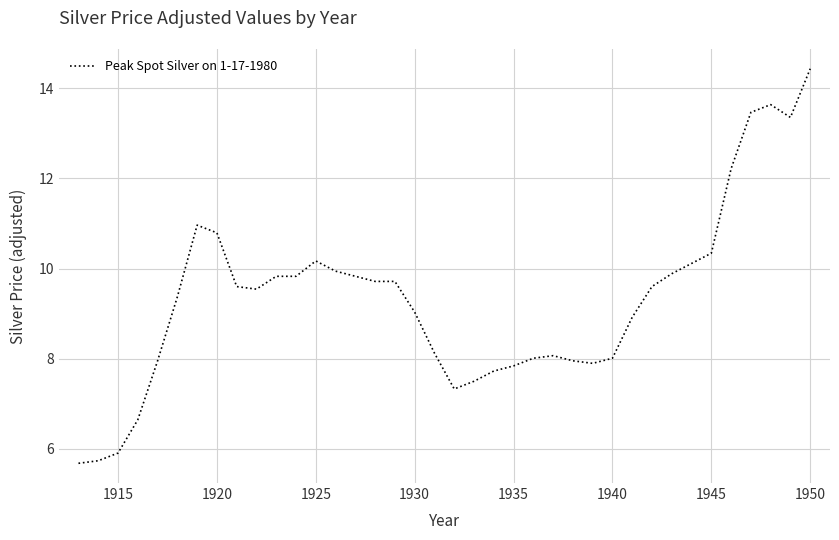

What is the greatest value displayed?

14.4